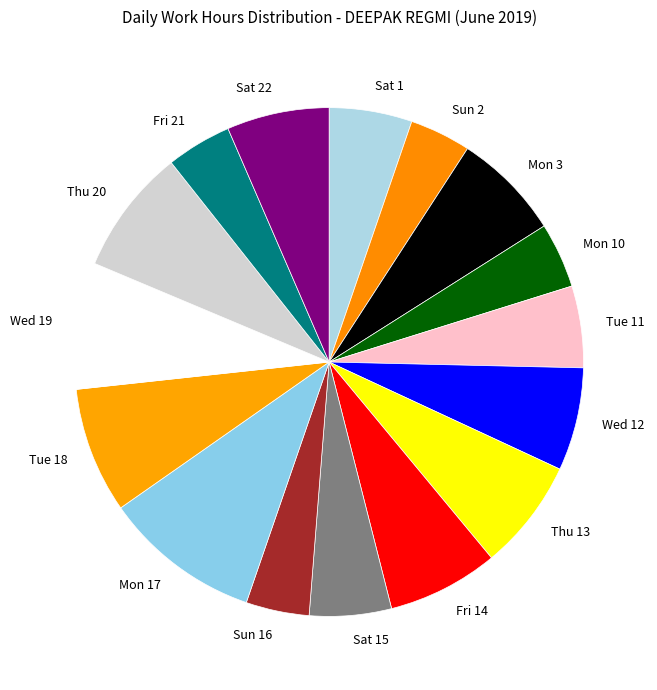

Combined, do Sat 1 and Mon 3 account for over 50%?

No